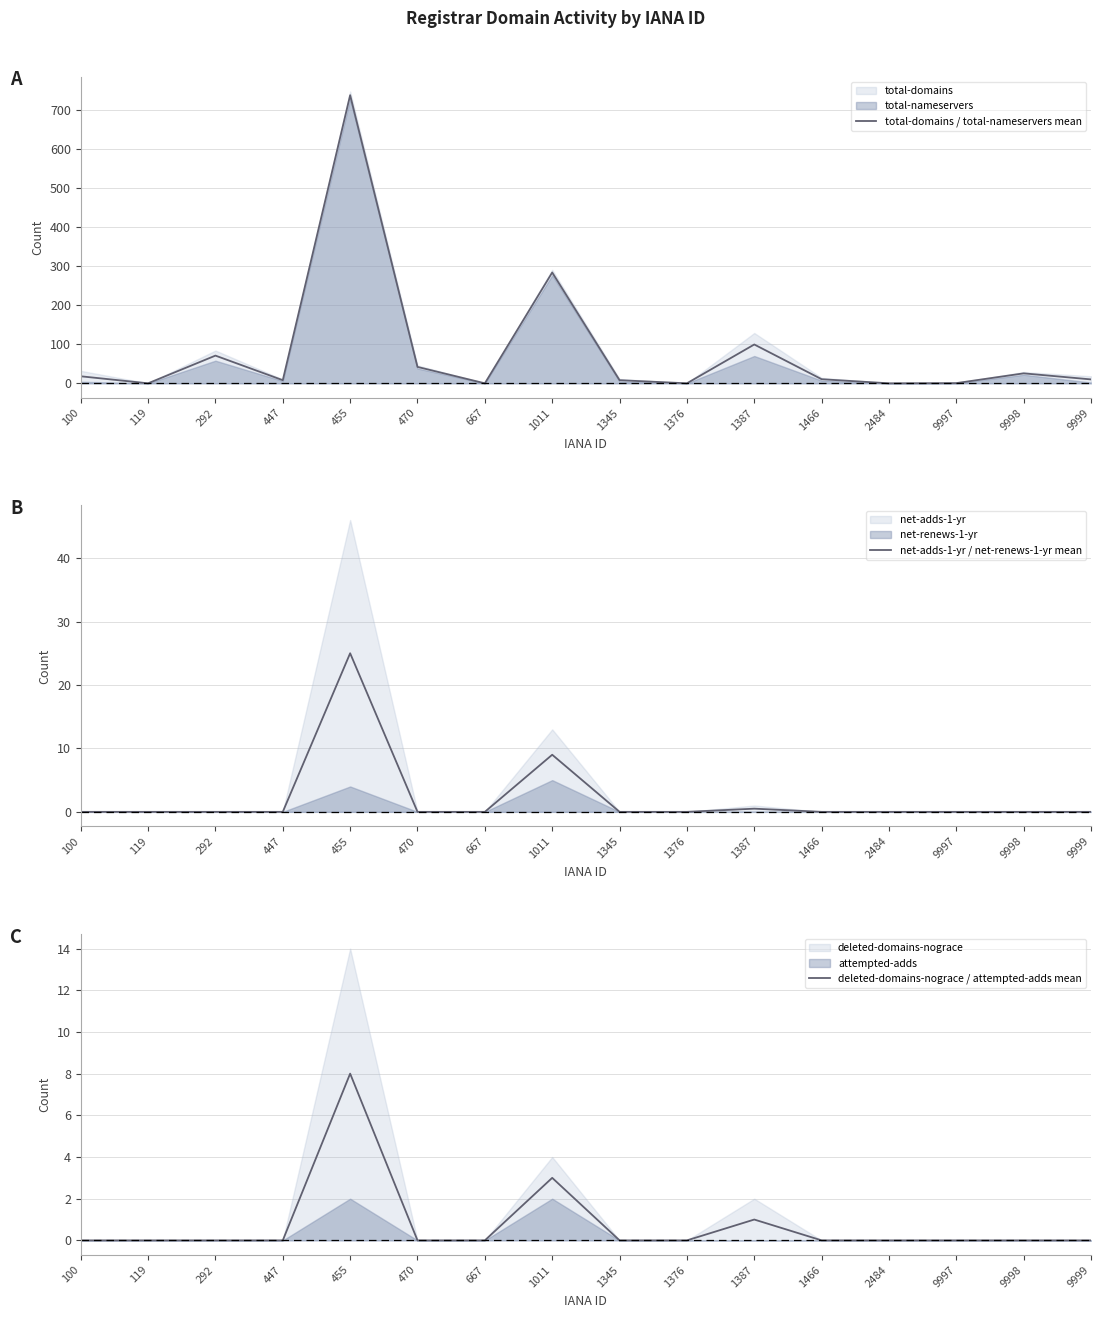

Rank the series at 455 from lowest to highest value.

deleted-domains-nograce / attempted-adds mean, net-adds-1-yr / net-renews-1-yr mean, total-domains / total-nameservers mean